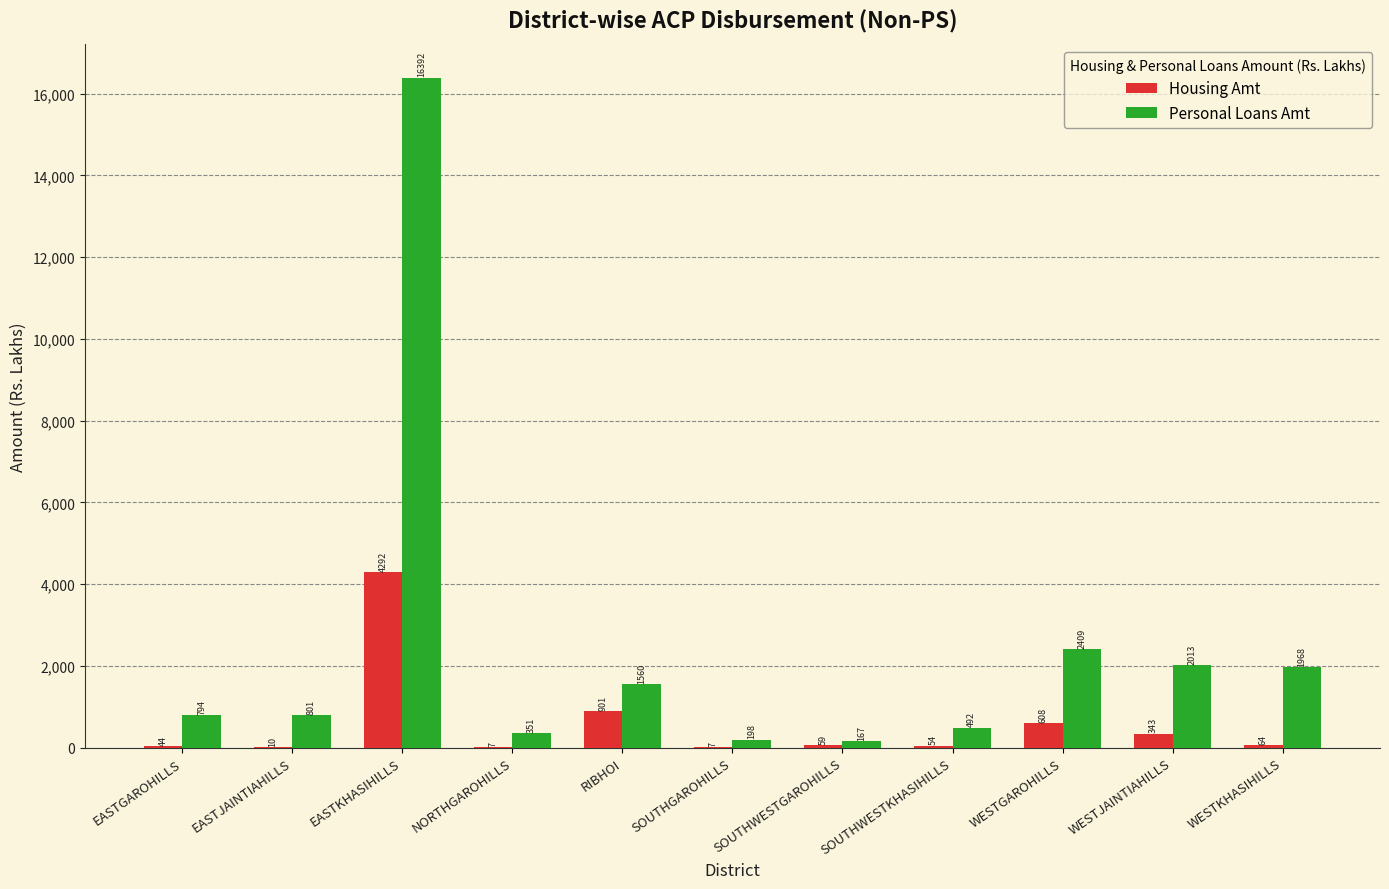

Between NORTHGAROHILLS and WESTKHASIHILLS, which series saw the biggest shift?

Personal Loans Amt